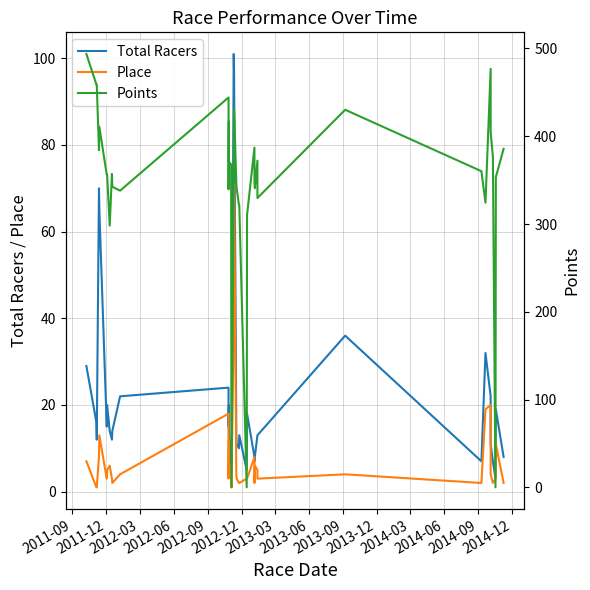

Is this an area chart (filled region under the line)?

No